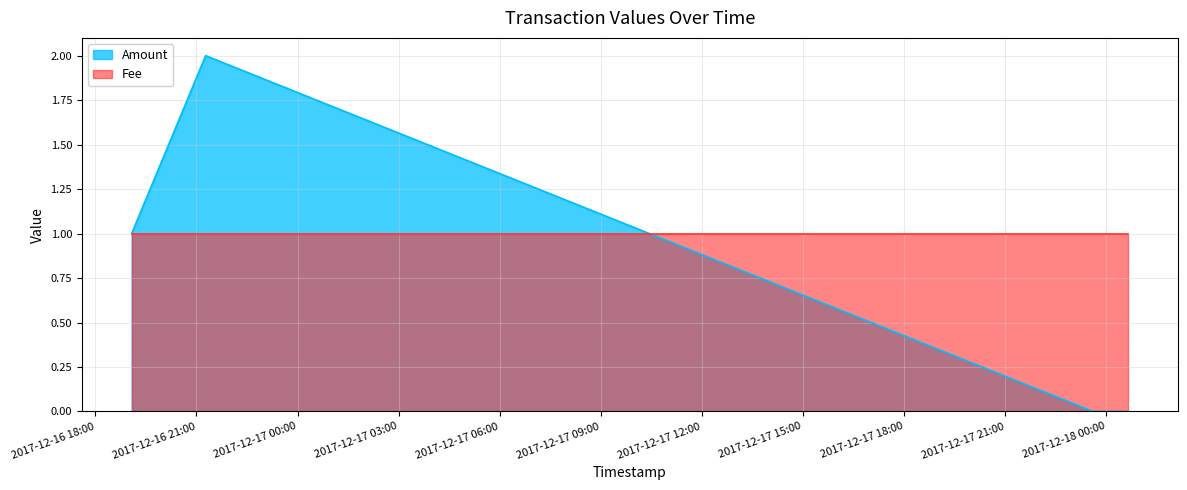

Rank the categories by value from lowest to highest.

2017-12-17 23:36:23, 2017-12-18 00:38:53, 2017-12-16 19:04:32, 2017-12-16 21:16:16